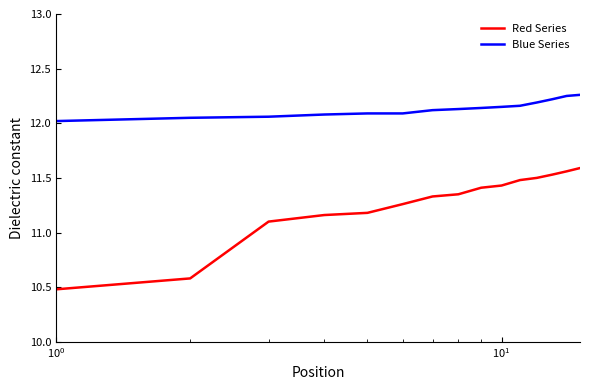

Which series has the largest range (max minus min)?

Red Series